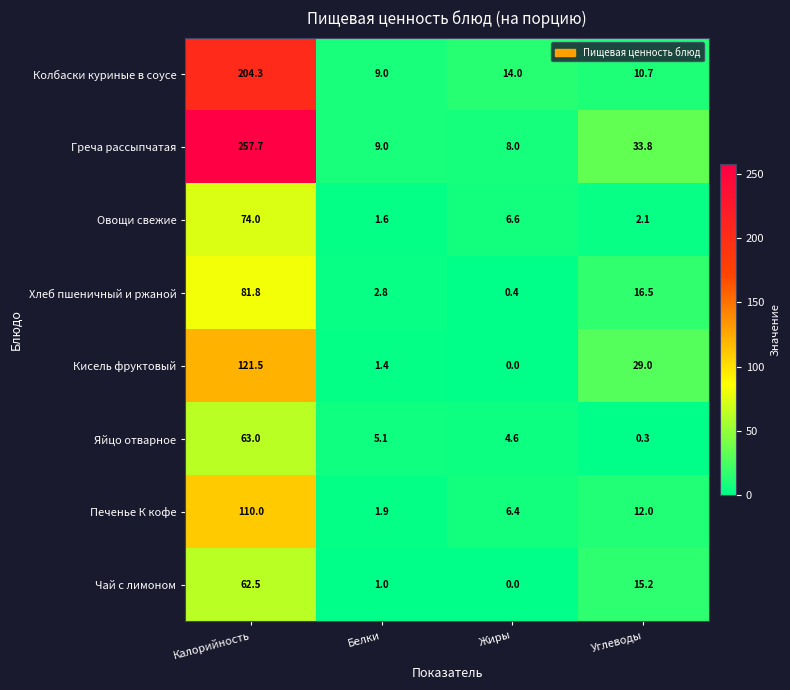

Rank the series by their maximum value, from lowest to highest.

Чай с лимоном, Яйцо отварное, Овощи свежие, Хлеб пшеничный и ржаной, Печенье К кофе, Кисель фруктовый, Колбаски куриные в соусе, Греча рассыпчатая